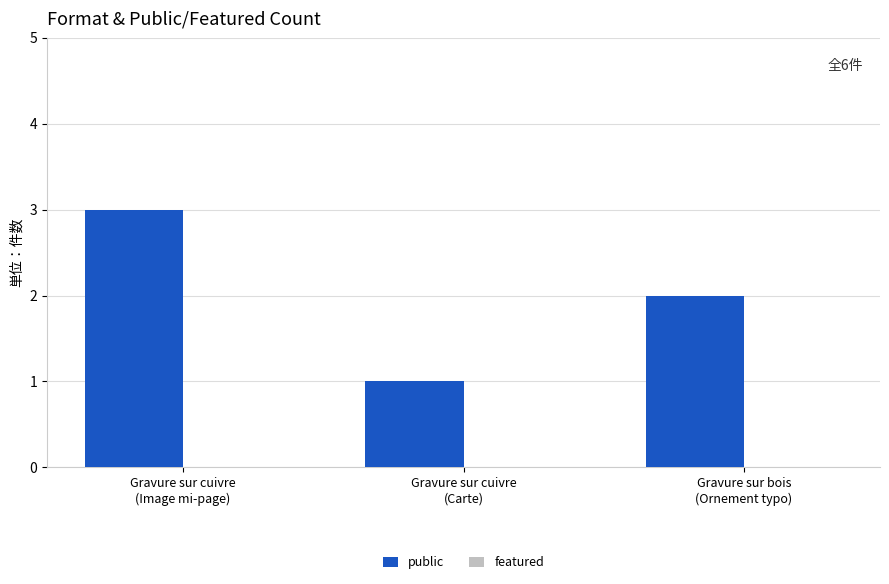

What is the greatest value displayed?

3